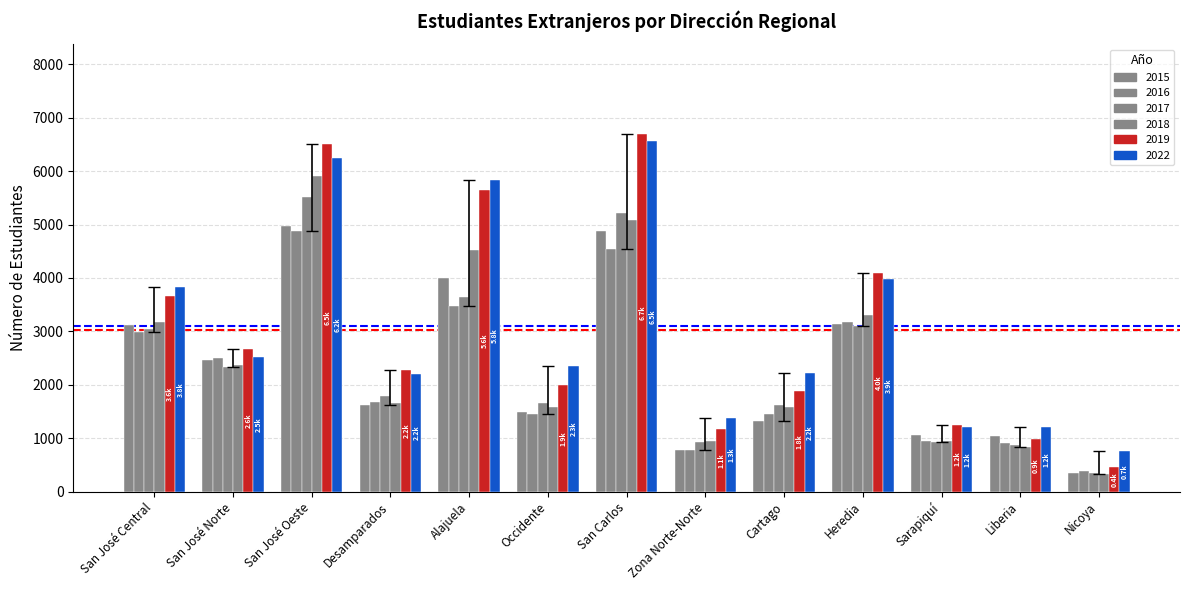

How many data points in 2022 are less than 2357?

6